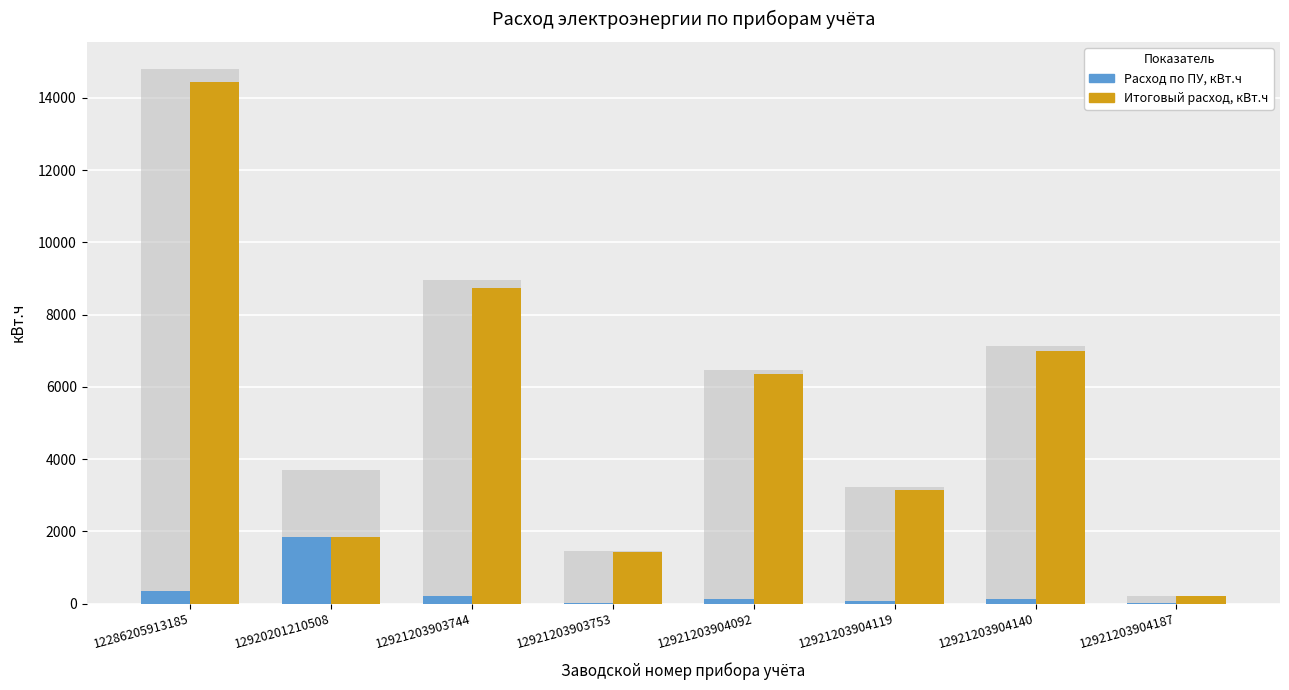

What is the sum of all Итоговый расход, кВт.ч values?

43145.0